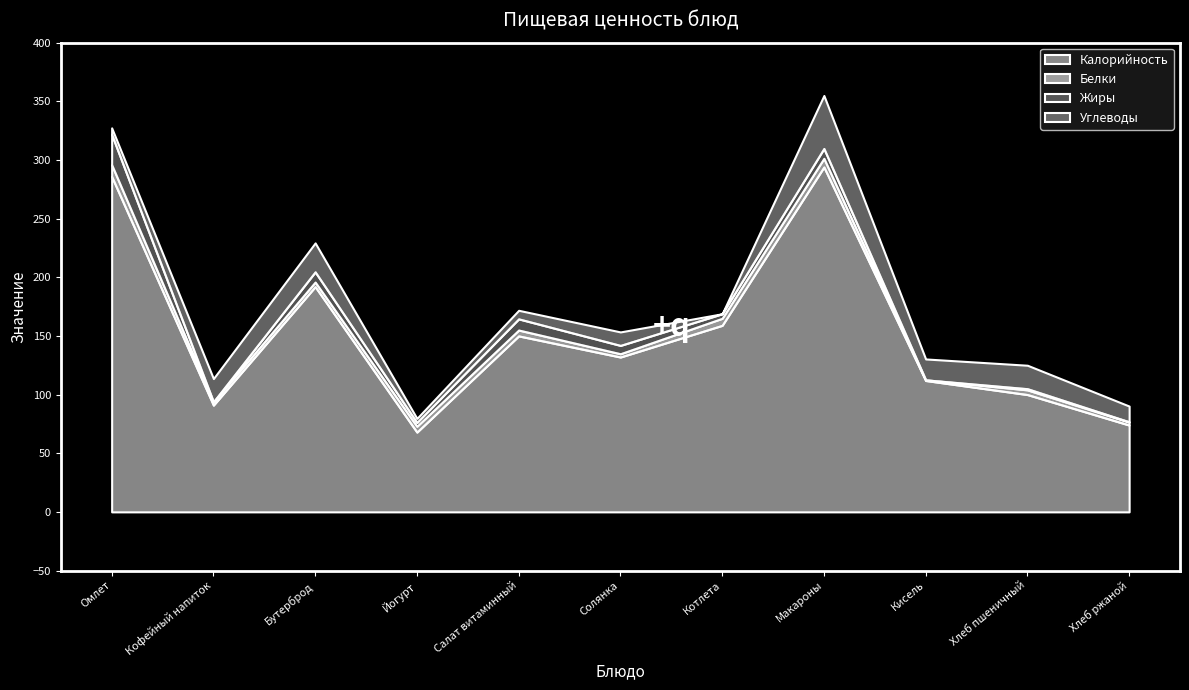

Which category has the lowest value in the Белки series?

Кисель